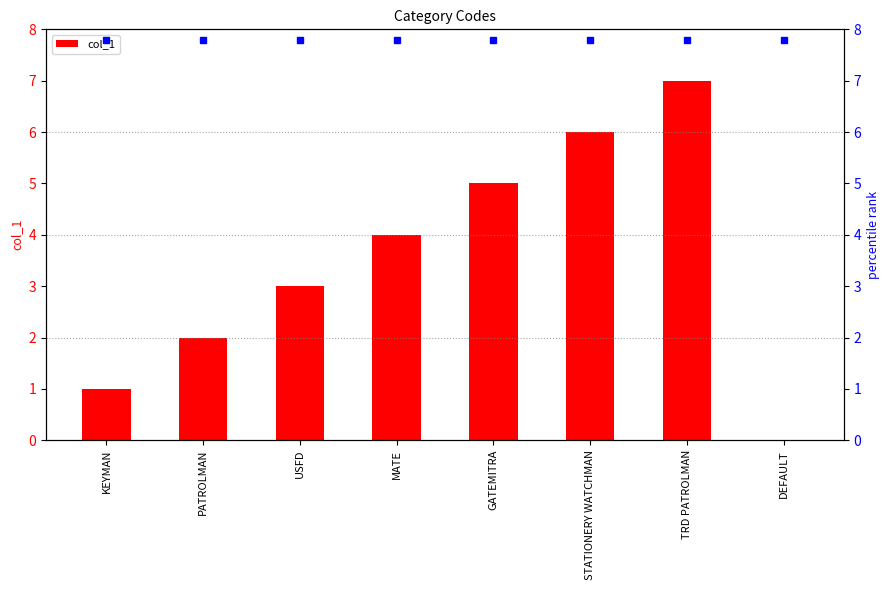

Count the values in the range 2 to 6.

5